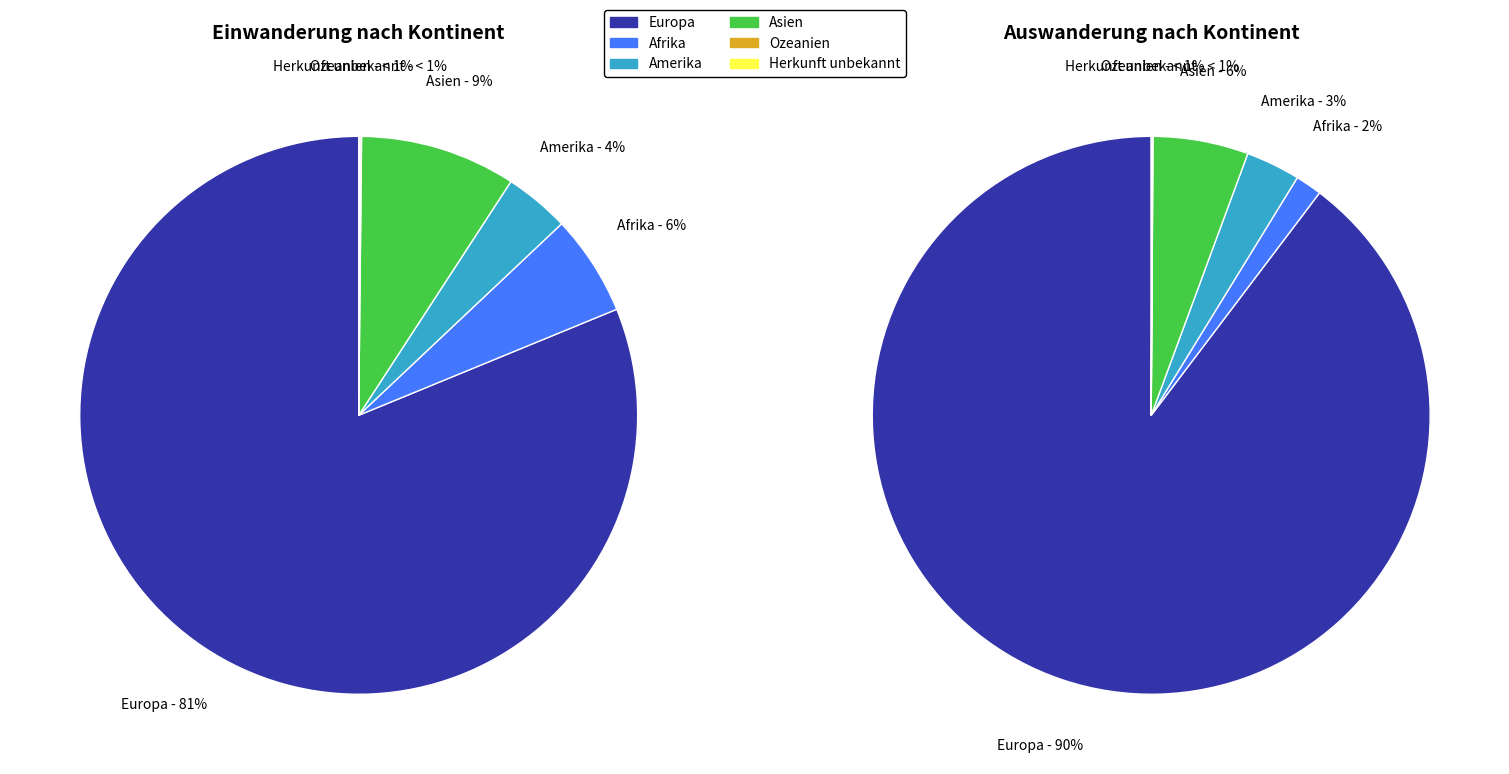

Which has a higher value, Herkunft unbekannt or Amerika?

Amerika